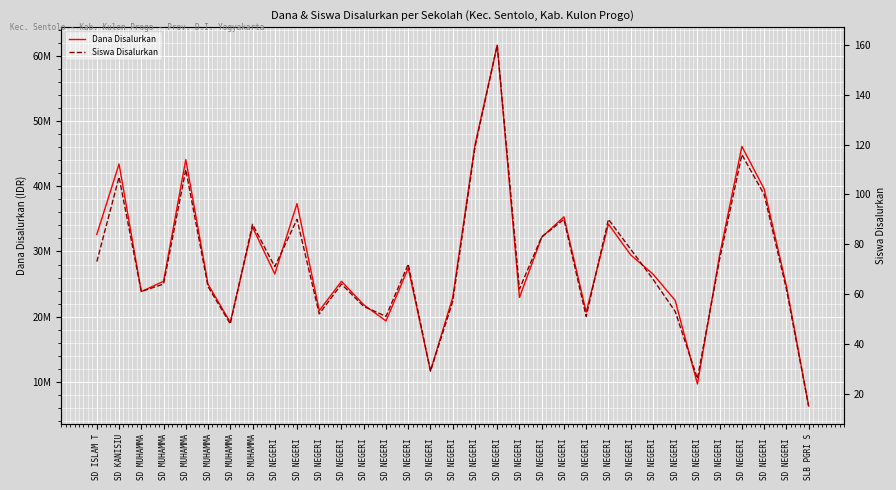

Is the value of Siswa Disalurkan at SD NEGERI  greater than the value of Dana Disalurkan at SD NEGERI ?

No